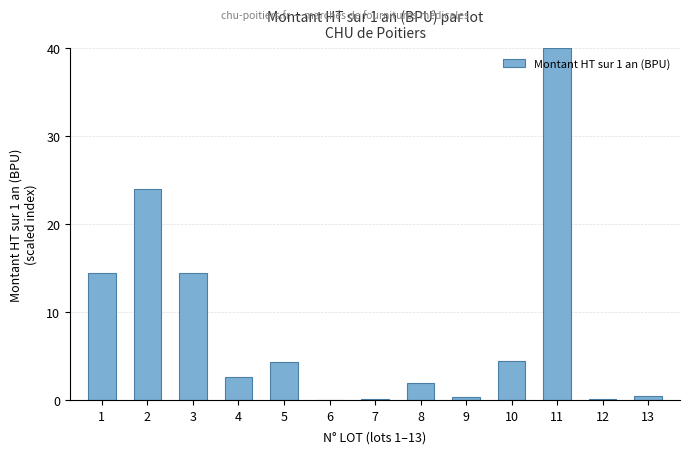

What is the sum of the values at 5 and 3?

18.7